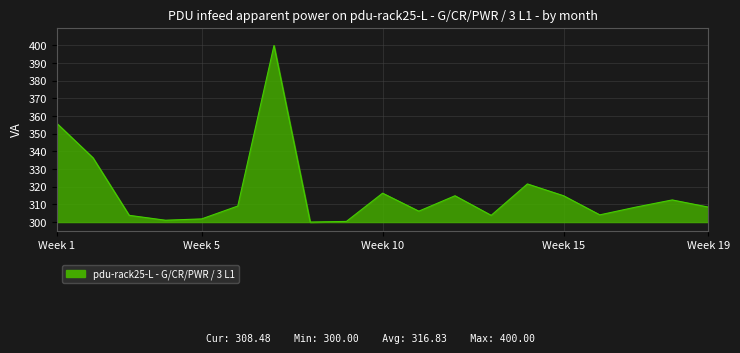

How many interior local valleys (lower than both neighbors) does the data have?

5